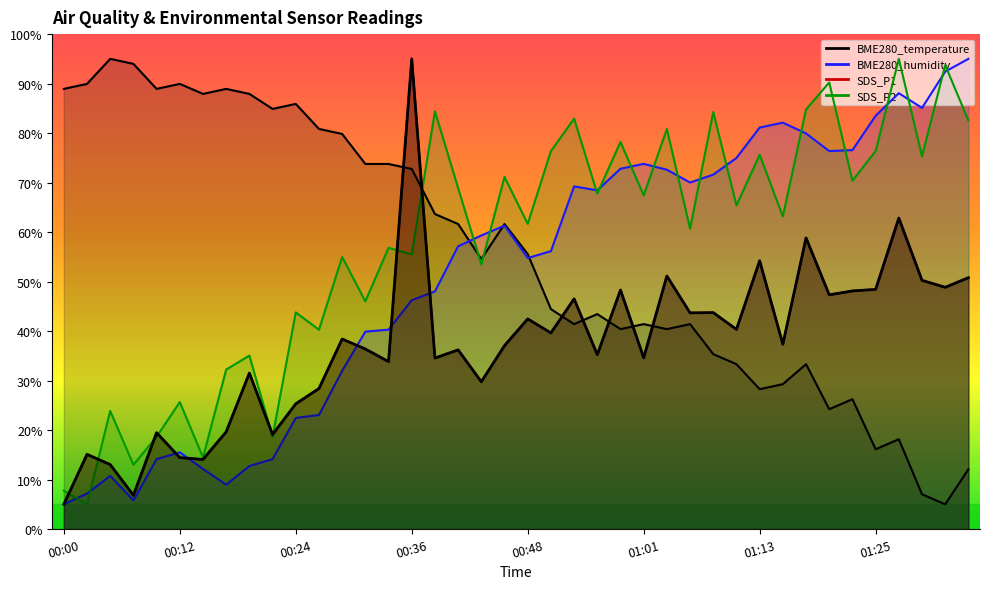

At which category does BME280_humidity reach its first local peak?

00:05